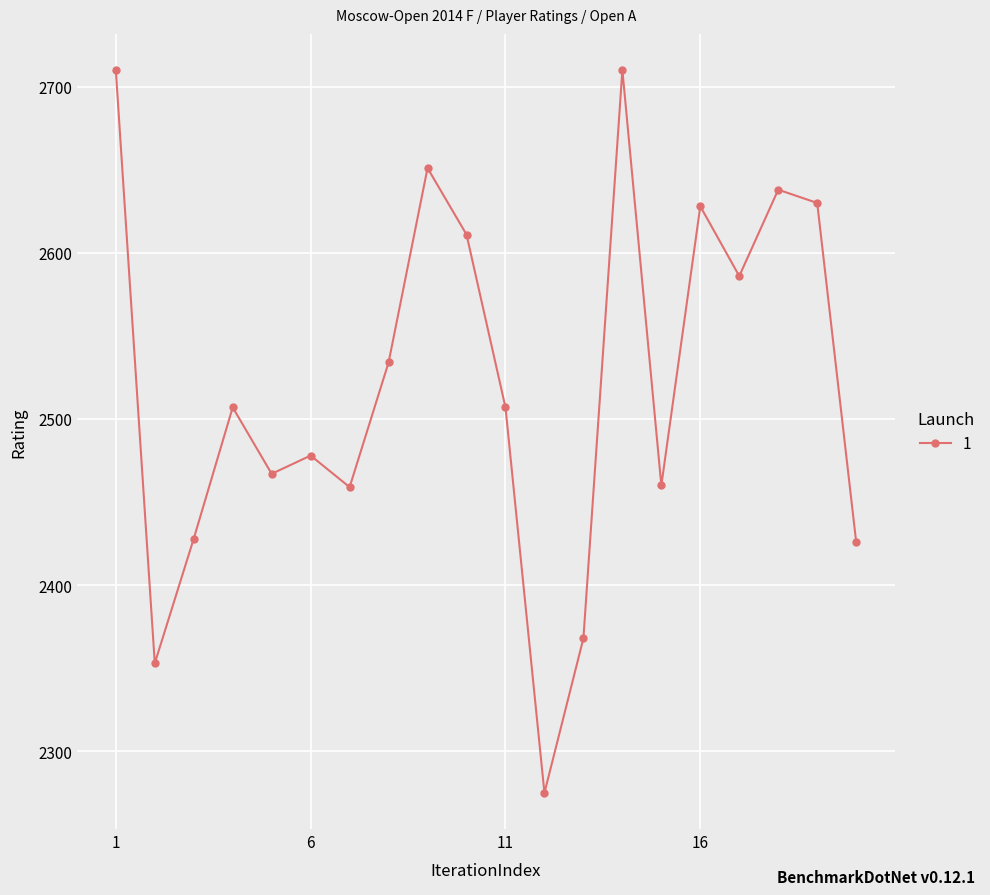

How many points are lower than both their immediate neighbors (excluding endpoints)?

6